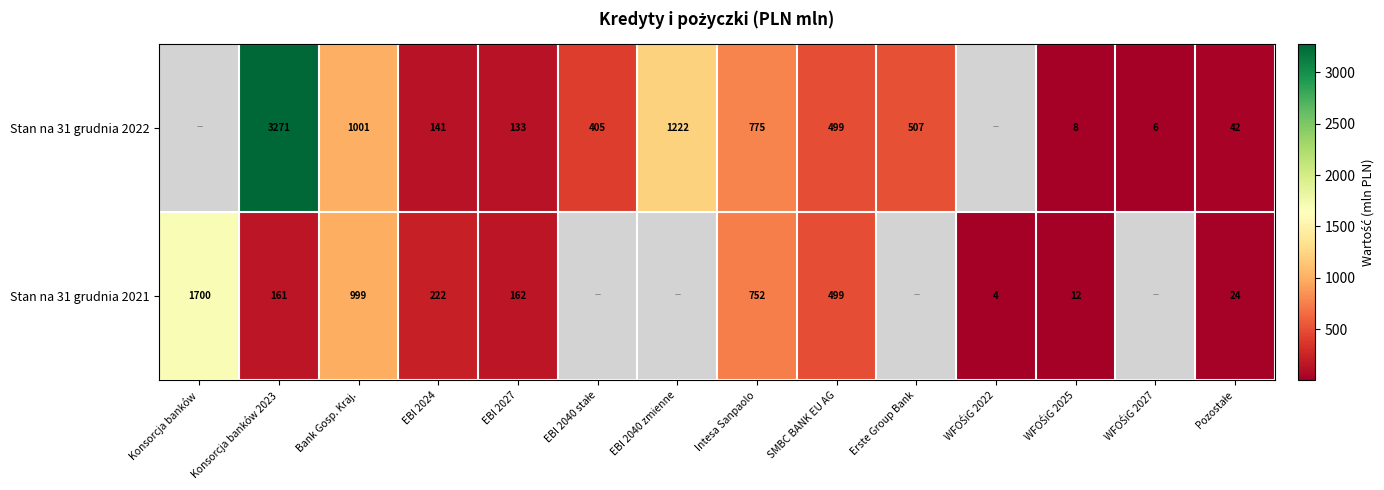

True or false: Stan na 31 grudnia 2022 has a value of 239 at EBI 2027.

False